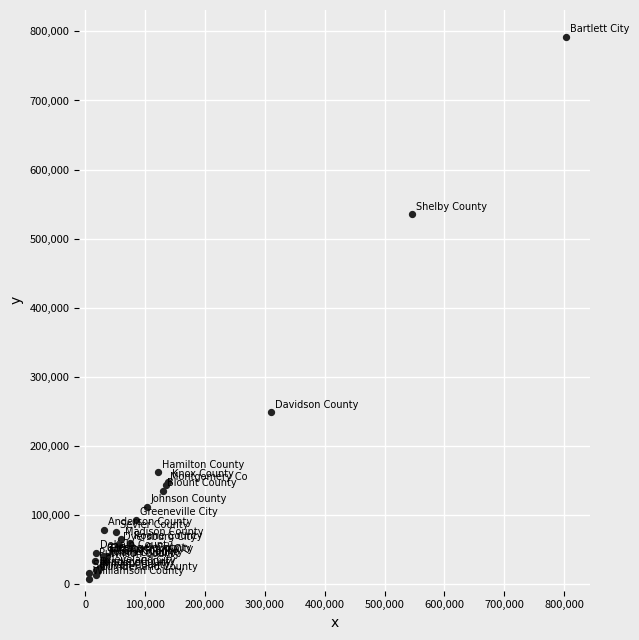

What Y value in the scatter plot is closest to 399254?

534930